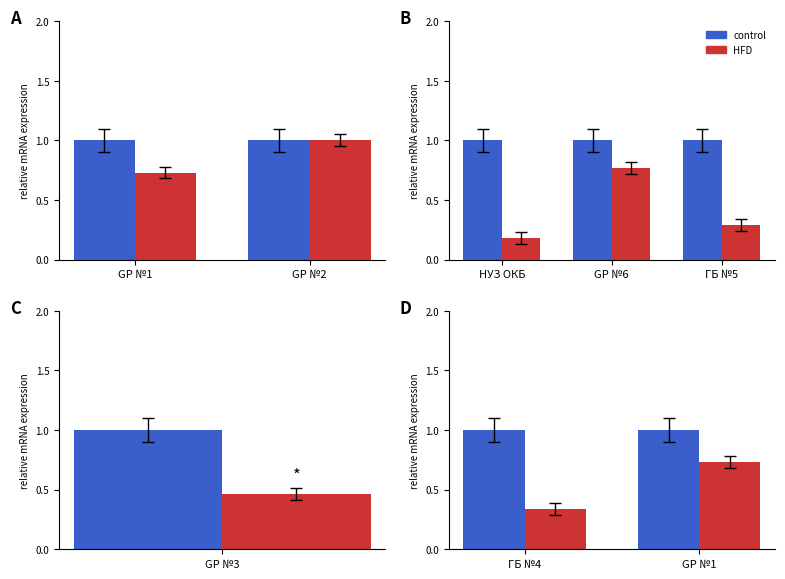

True or false: control has a value of 1.5 at ГБ №4.

False